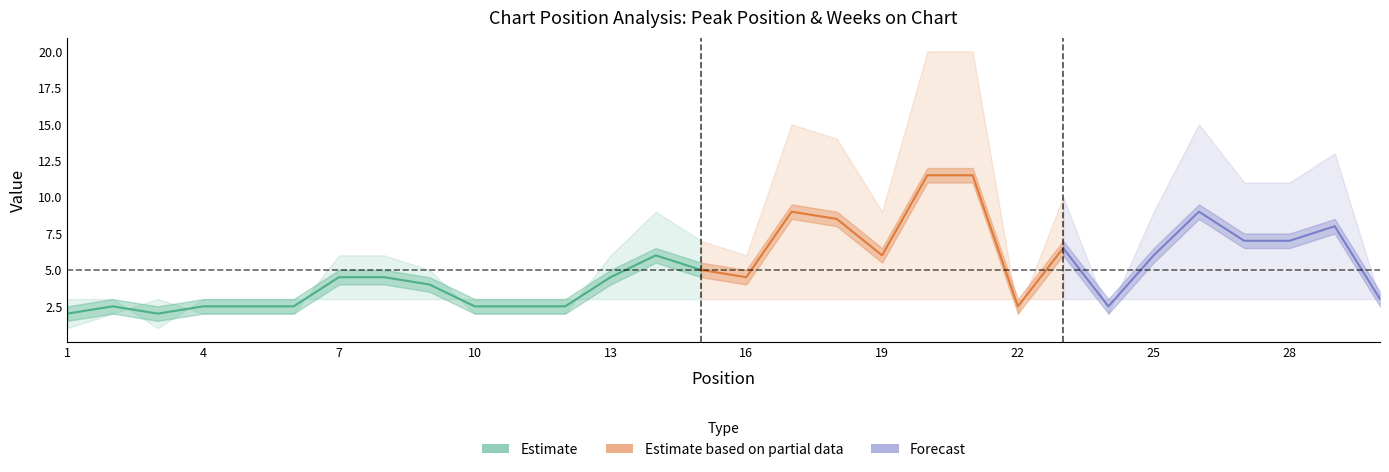

List the labels in order of Peak Position value, largest first.

20, 21, 17, 26, 18, 29, 27, 28, 23, 14, 19, 25, 15, 7, 8, 13, 16, 9, 3, 30, 2, 4, 5, 6, 10, 11, 12, 22, 24, 1